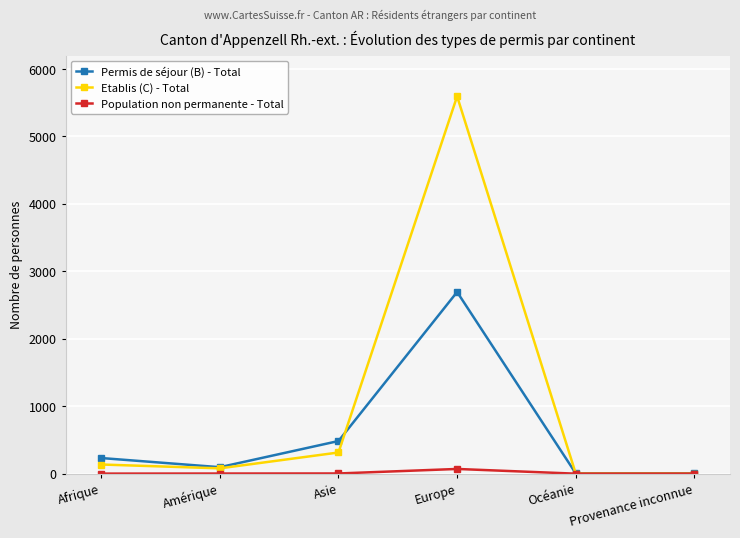

Rank the series by their average value, from lowest to highest.

Population non permanente - Total, Permis de séjour (B) - Total, Etablis (C) - Total